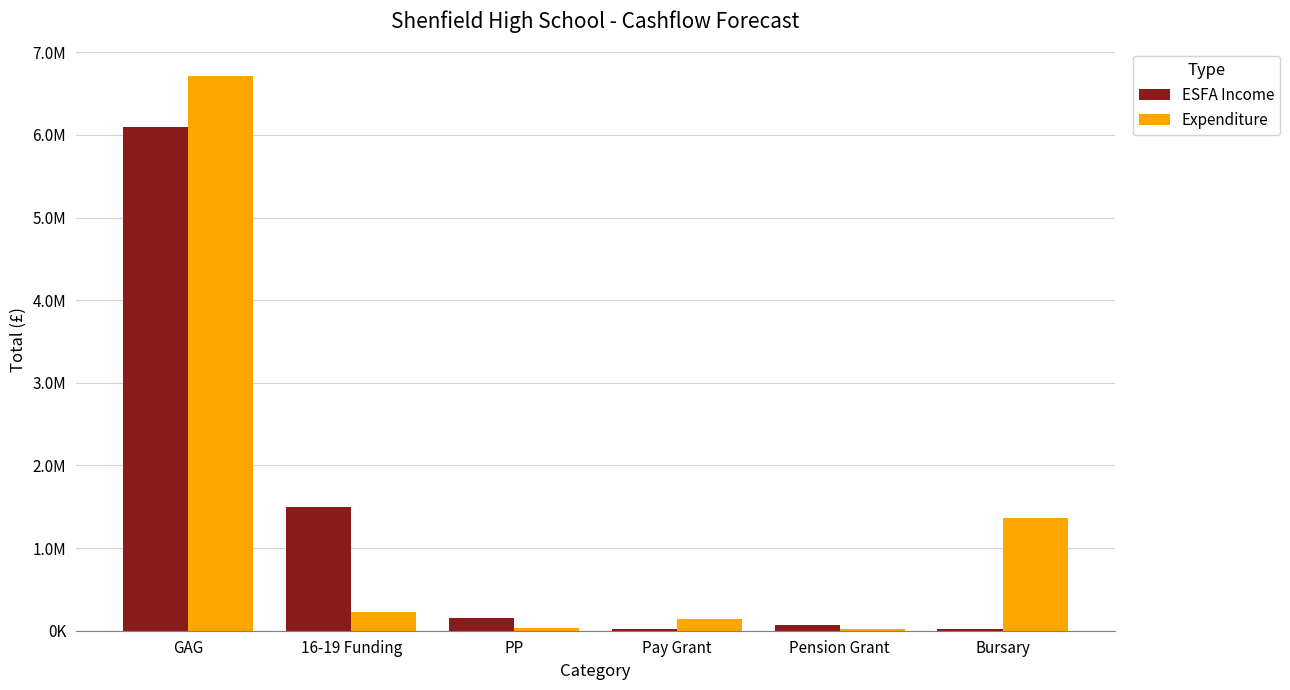

Does the chart contain stacked bars?

No